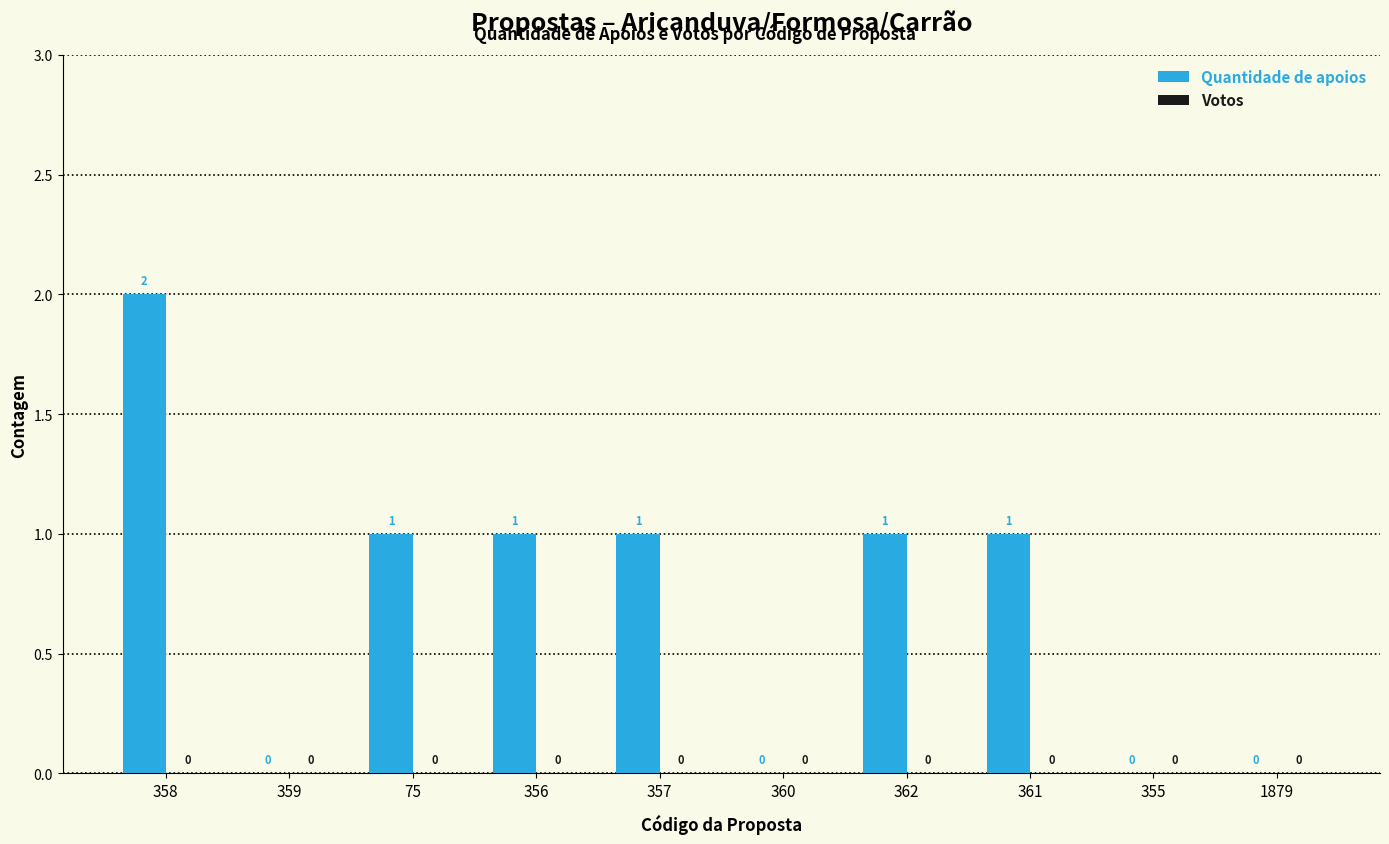

Which has a higher value, 360 or 362?

362